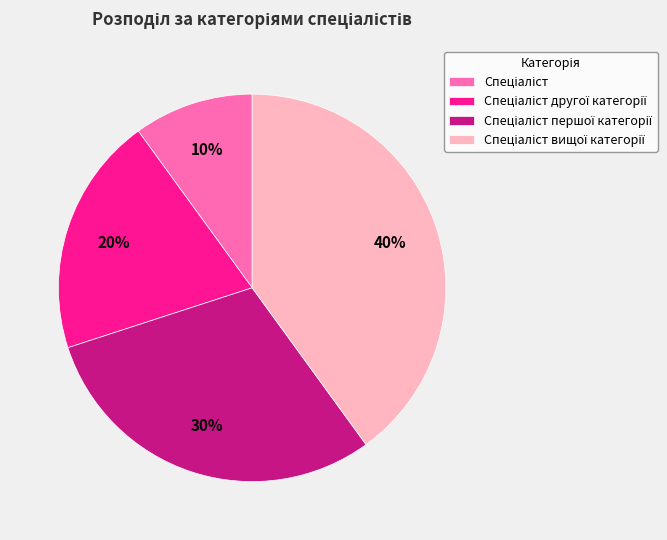

Is there any slice that represents more than half of the pie?

No